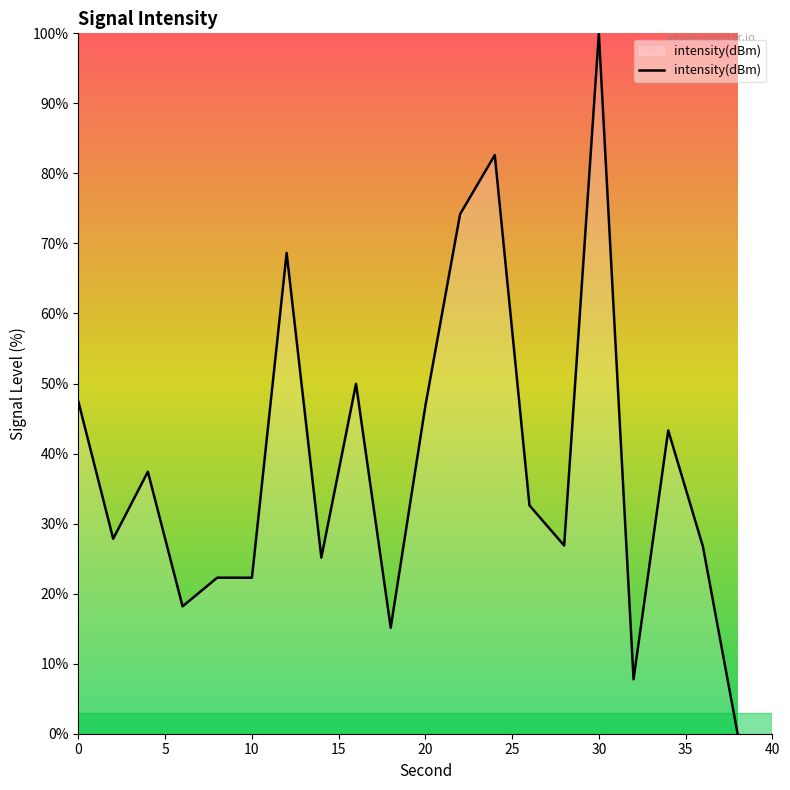

What is the maximum value shown in the chart?

100.0